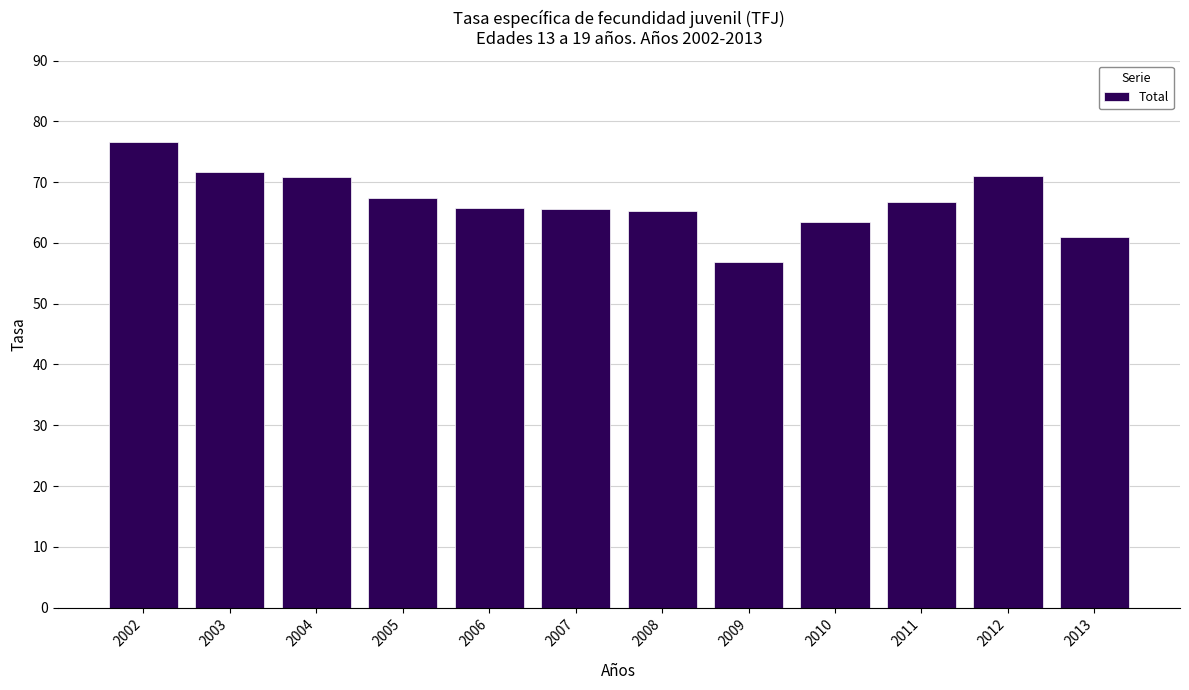

What is the value of the 11th bar from the left?

71.0